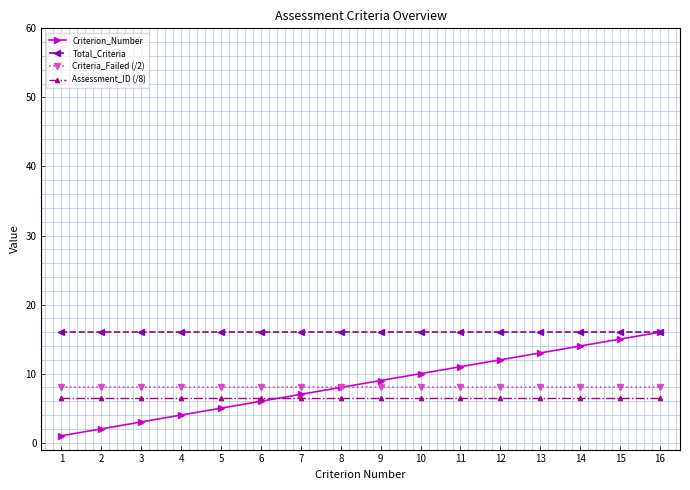

What is the value of the Total_Criteria point at the 1st from the left?

16.0